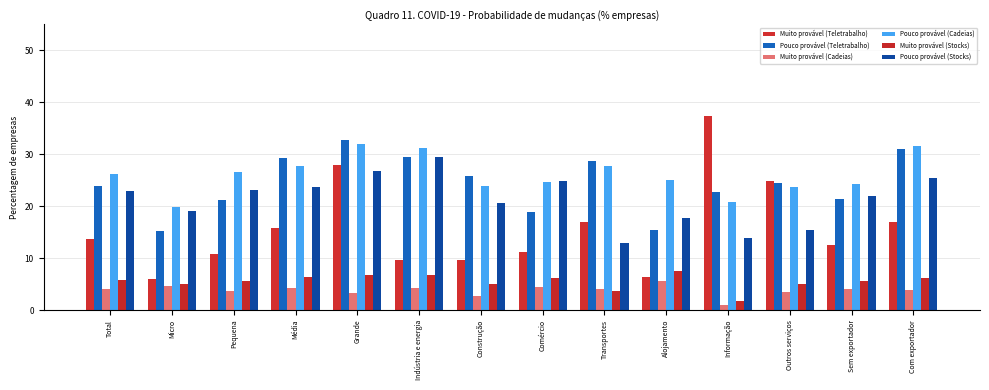

How many data points does each series have?

14